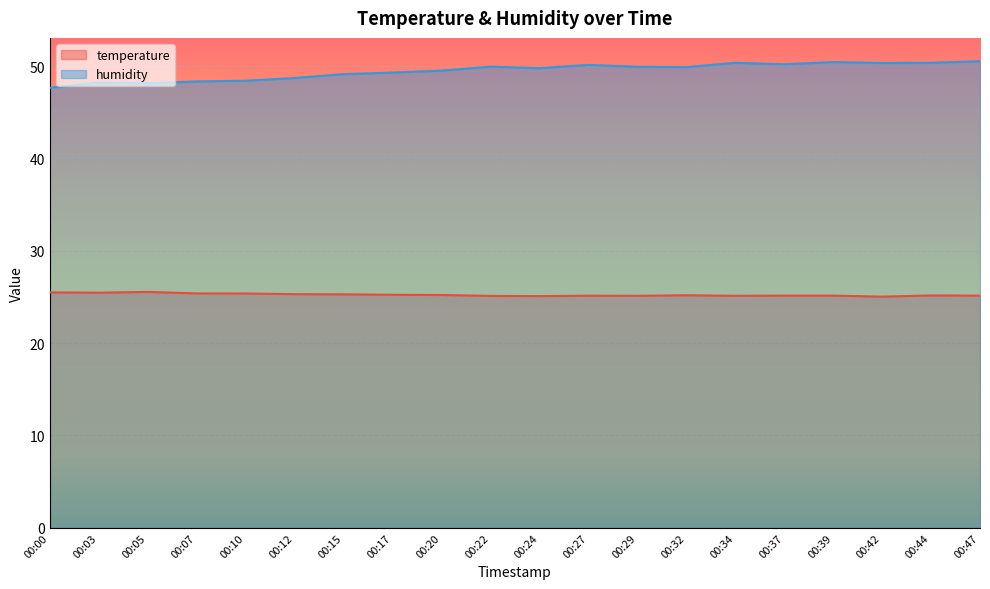

Reading left to right, list all the values displayed in this chart.

temperature: 00:00=25.5	00:03=25.5	00:05=25.6	00:07=25.4	00:10=25.4	00:12=25.3	00:15=25.3	00:17=25.2	00:20=25.2	00:22=25.1	00:24=25.1	00:27=25.1	00:29=25.1	00:32=25.2	00:34=25.1	00:37=25.1	00:39=25.1	00:42=25.0	00:44=25.2	00:47=25.1
humidity: 00:00=47.7	00:03=48.2	00:05=48.2	00:07=48.4	00:10=48.4	00:12=48.7	00:15=49.1	00:17=49.3	00:20=49.5	00:22=50.0	00:24=49.8	00:27=50.1	00:29=49.9	00:32=49.9	00:34=50.4	00:37=50.2	00:39=50.5	00:42=50.4	00:44=50.4	00:47=50.5